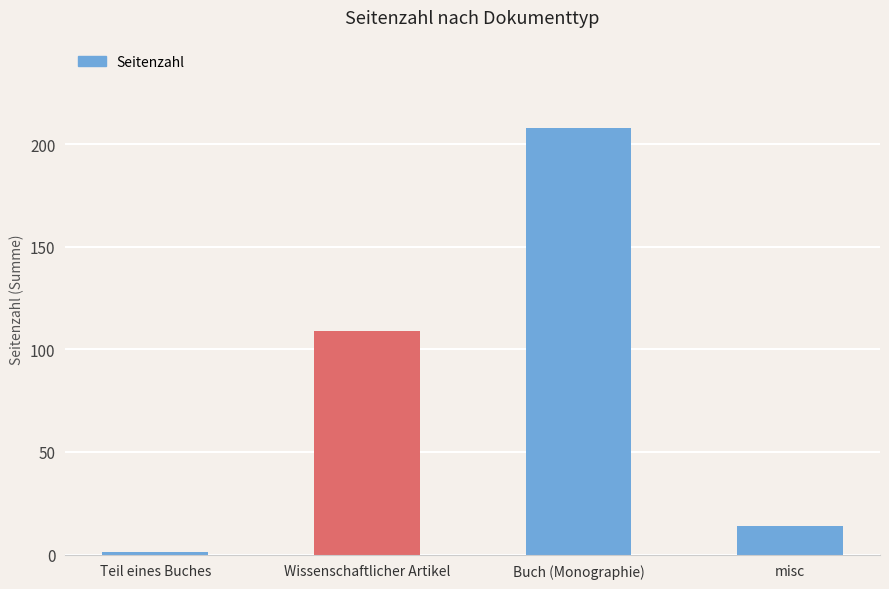

List the labels in order of value, smallest first.

Teil eines Buches, misc, Wissenschaftlicher Artikel, Buch (Monographie)